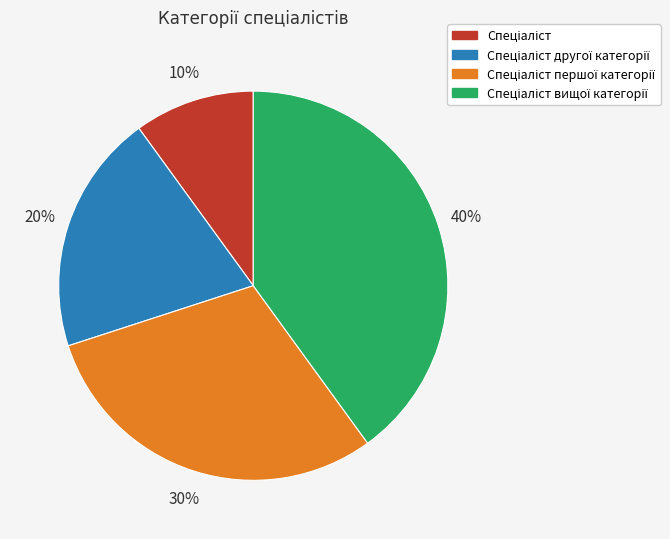

How many segments does this pie chart have?

4